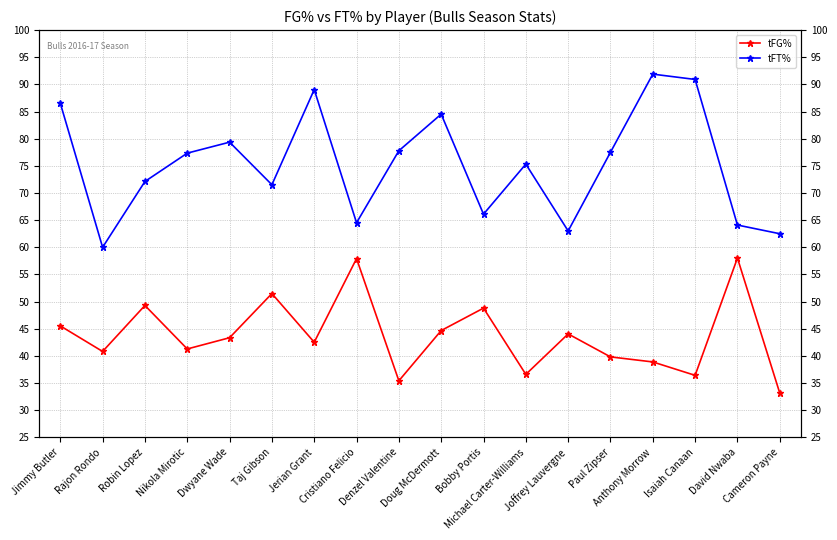

Where does the tFG% series first go above 43?

Jimmy Butler